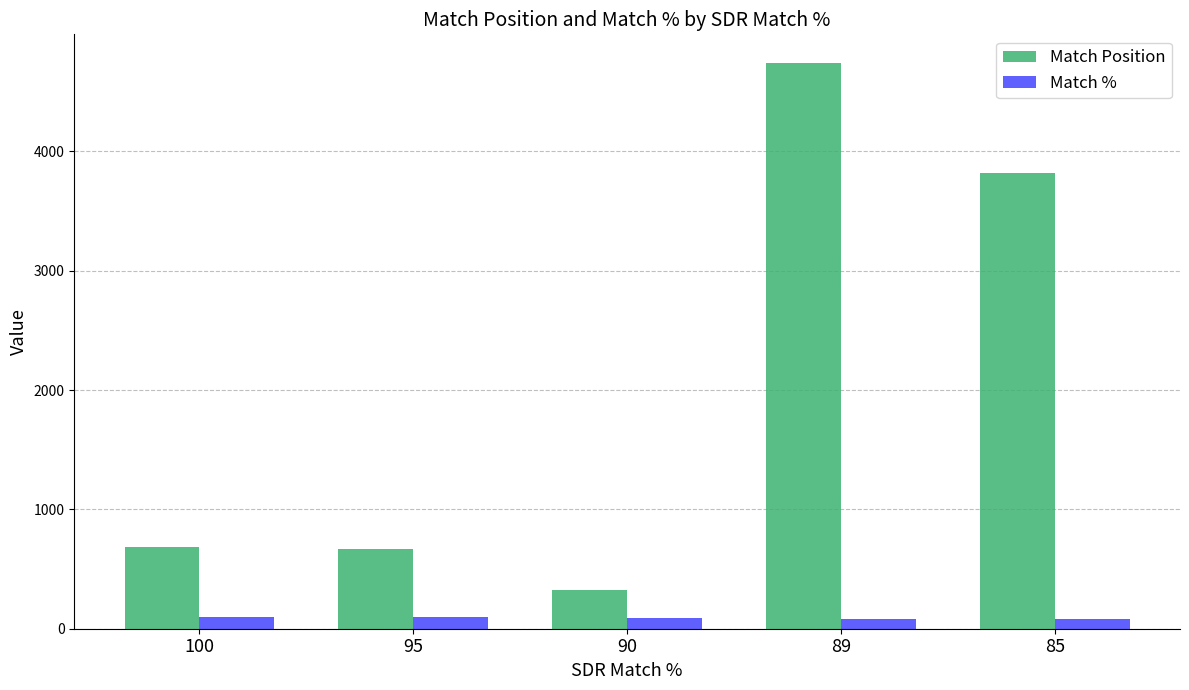

Are the bars grouped side by side (vs. stacked)?

Yes